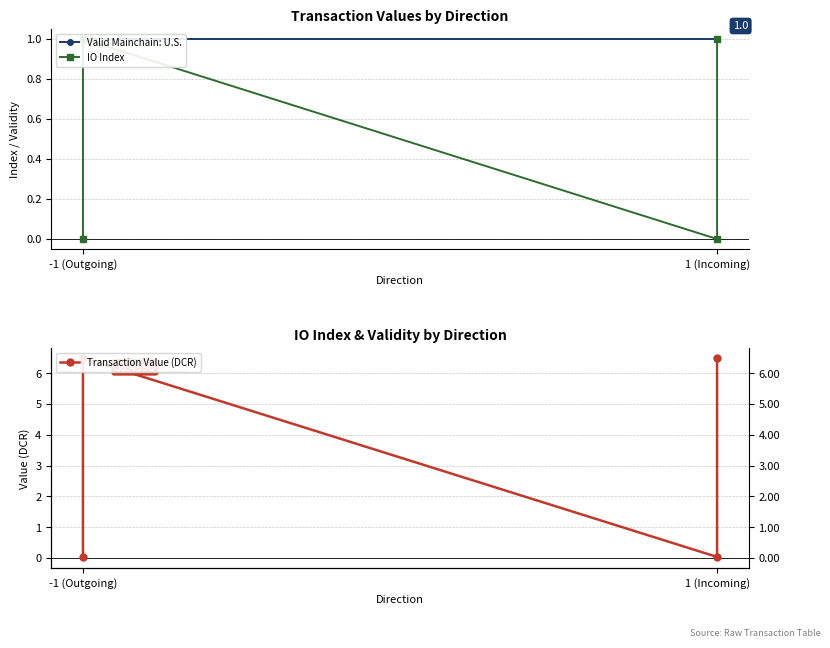

The IO Index series shows 0.4 at -1 (Outgoing). True or false?

False